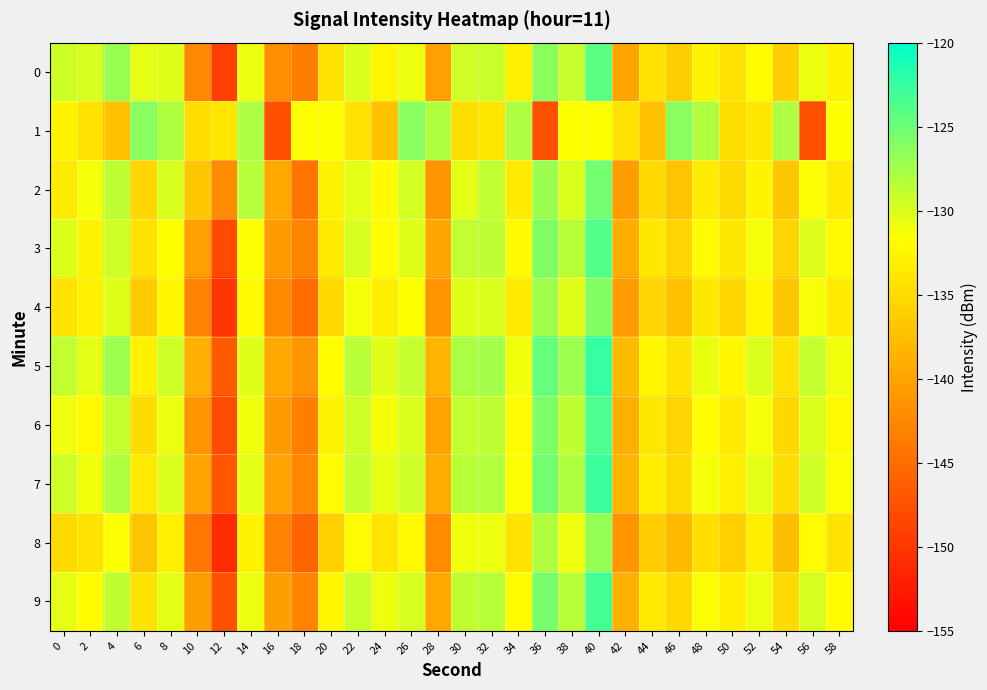

What is the total value across all series at 24?

-1323.1